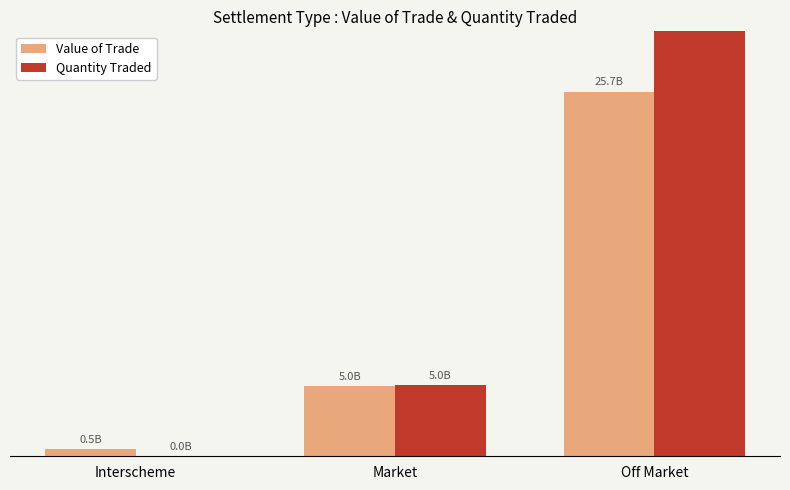

List the labels in order of Quantity Traded value, smallest first.

Interscheme, Market, Off Market